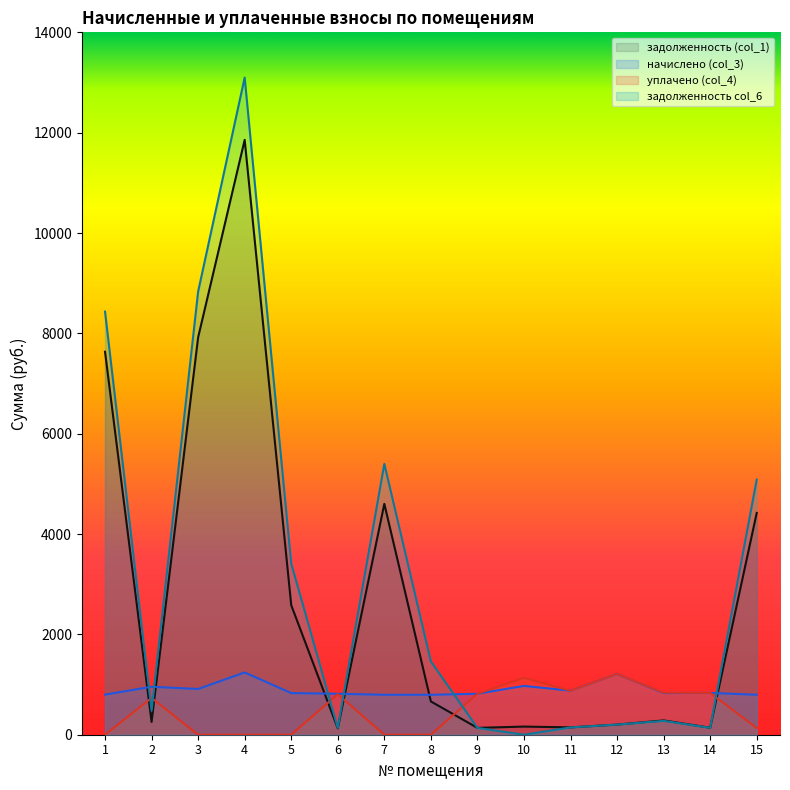

True or false: задолженность col_6 has a value of 0.1 at 10.

False